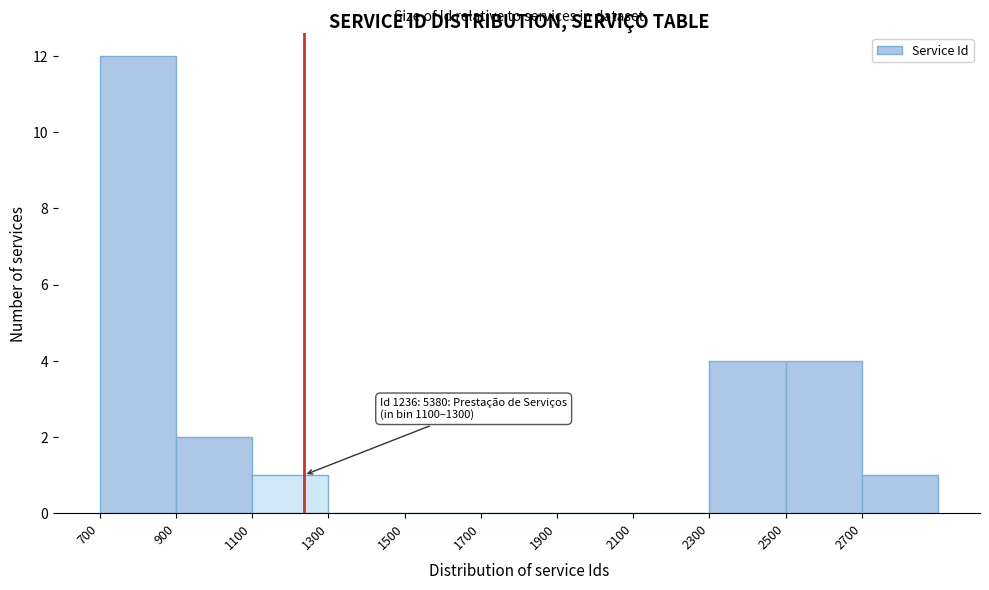

Over which range of the x-axis is the bar tallest?

700 to 900